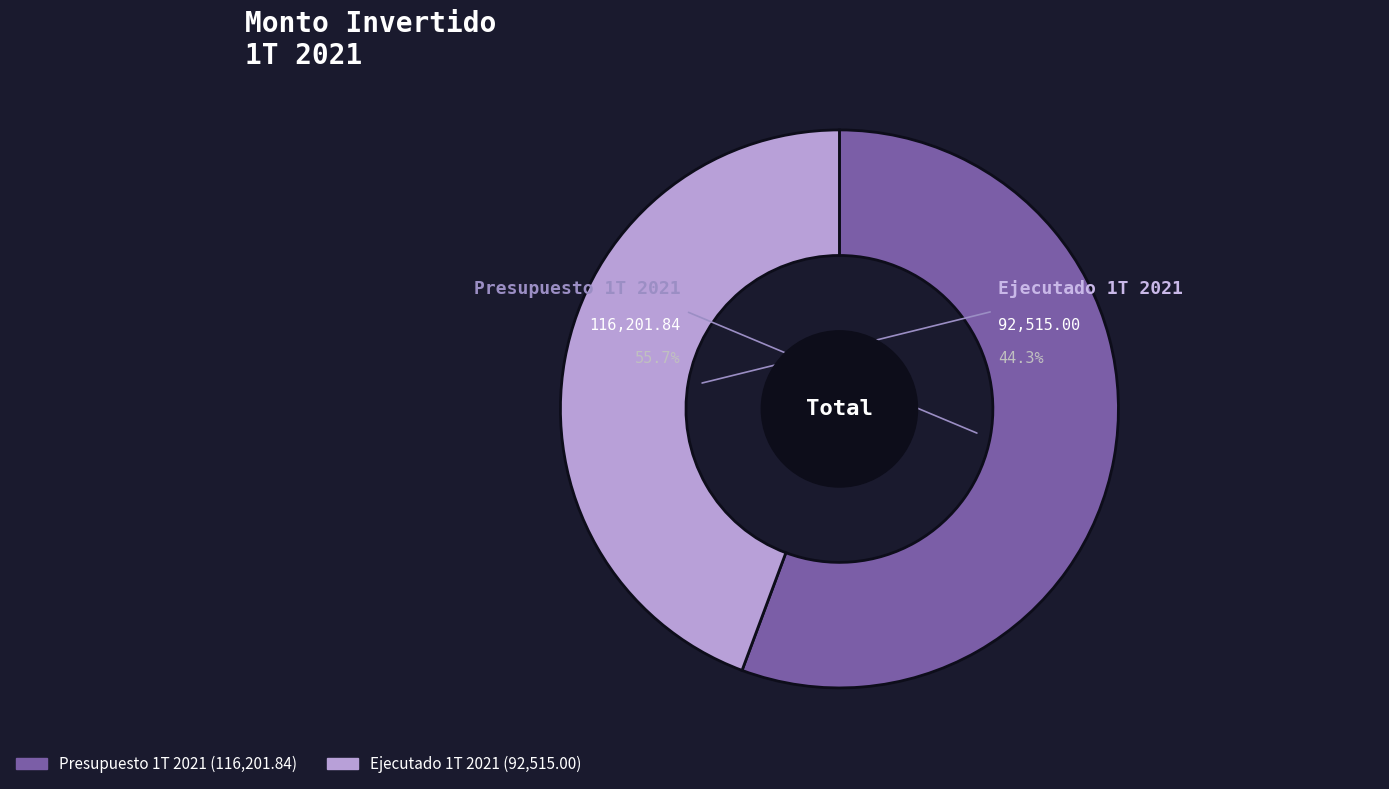

To the nearest percent, what is the difference between the largest and smallest slice percentages?

11%